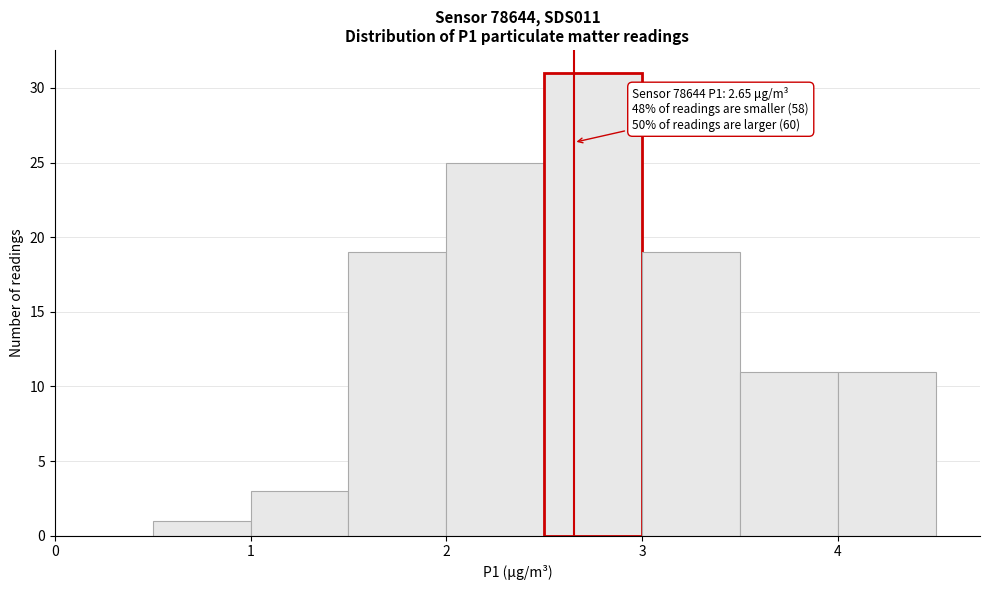

Which range on the x-axis has the tallest bar?

2.5 to 3.0